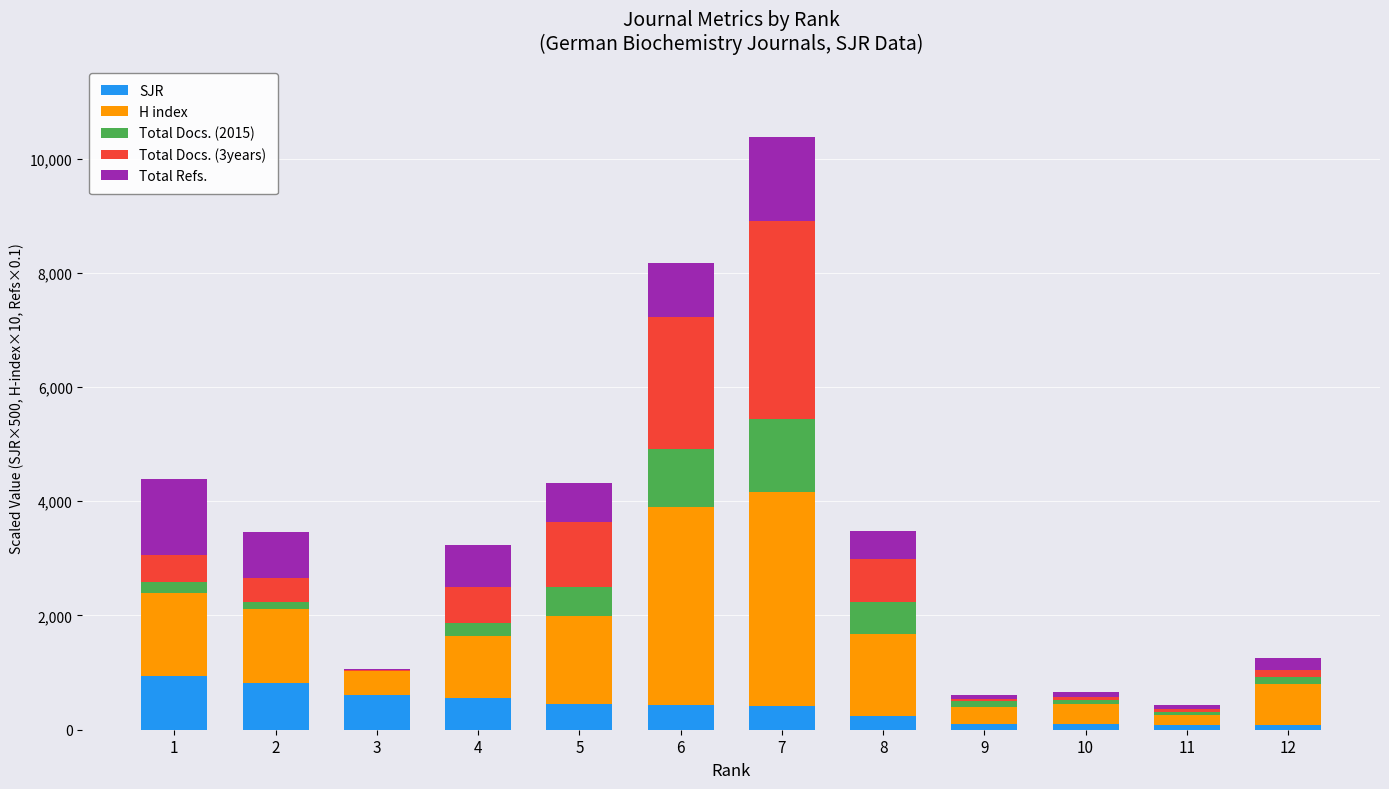

What is the highest value of the SJR series?

939.0